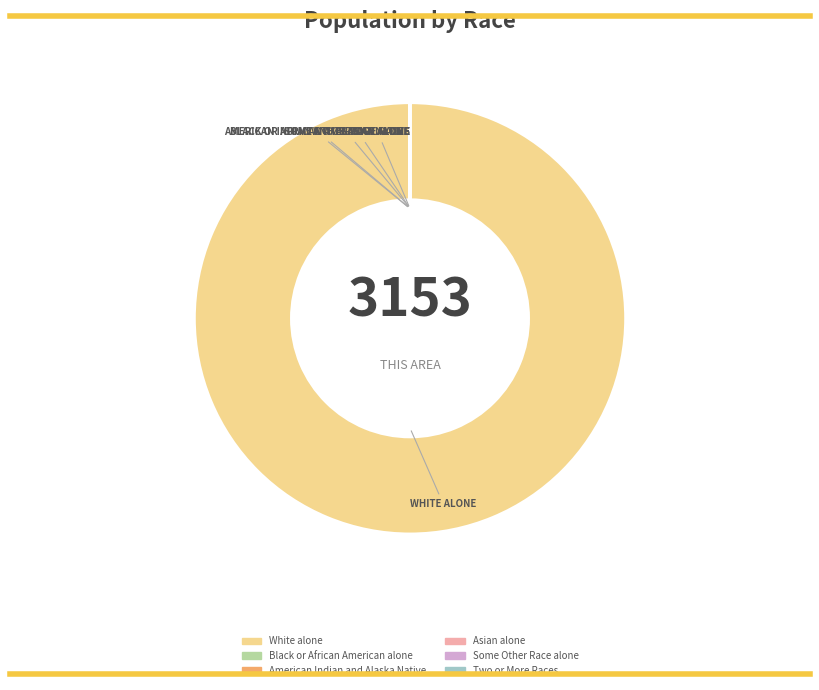

Is there any slice that represents more than half of the pie?

Yes